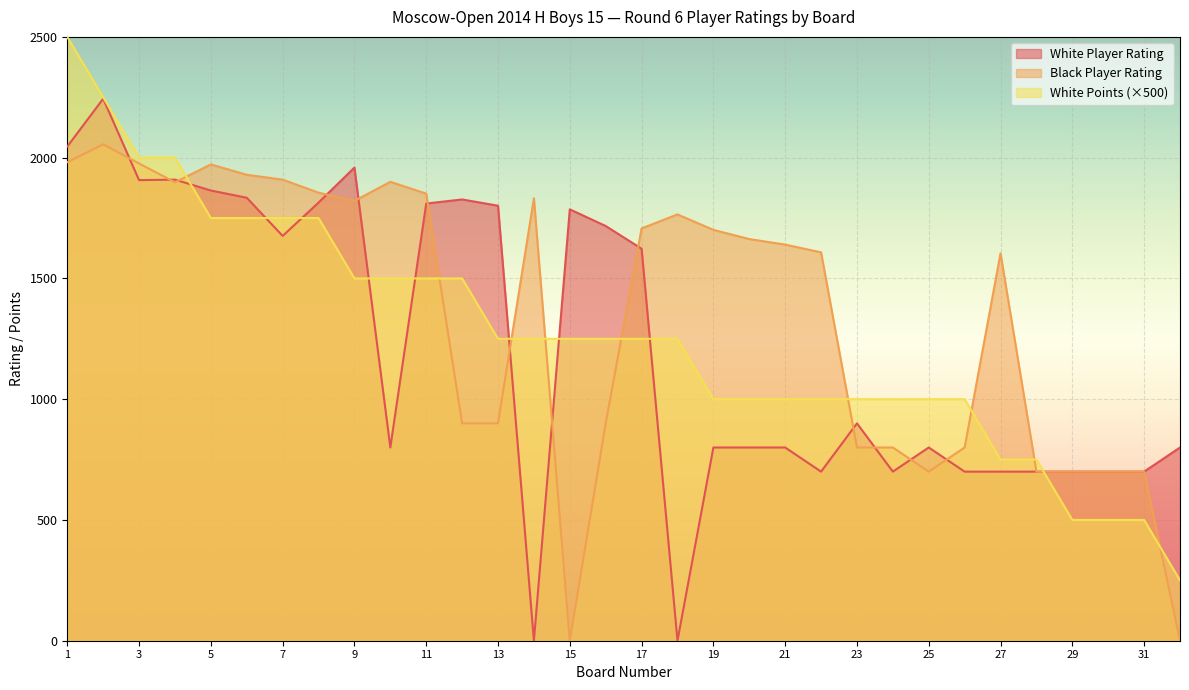

Which series has the largest total across all categories?

Black Player Rating